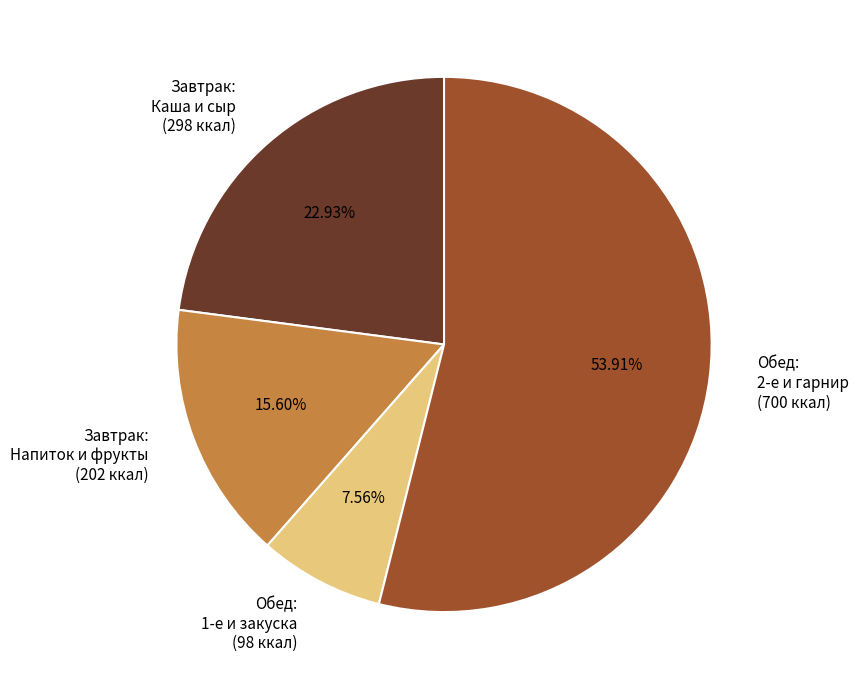

Is there any slice that represents more than half of the pie?

Yes